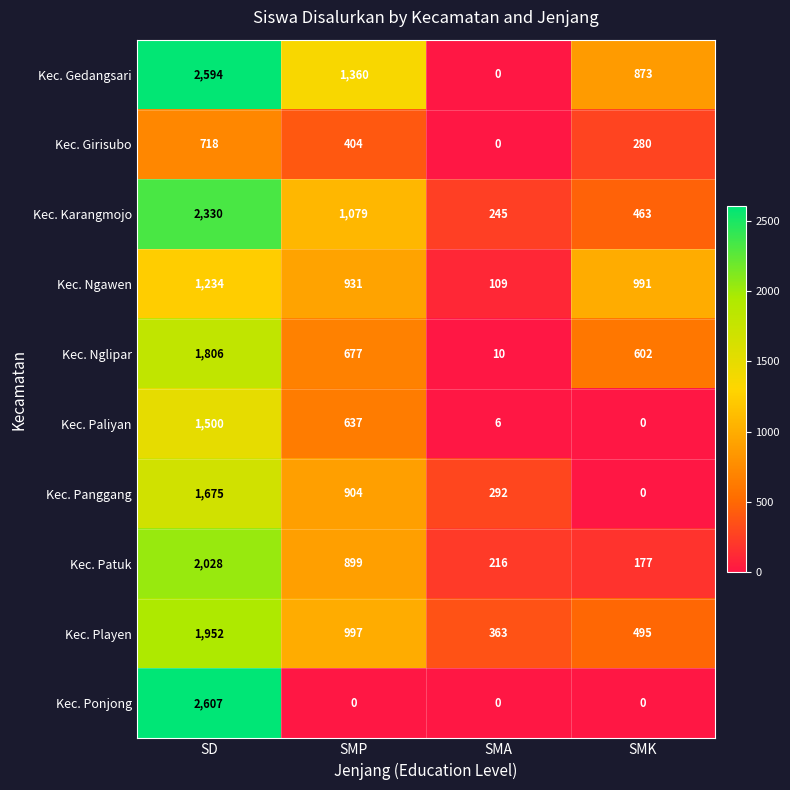

At how many categories does at least one series exceed 1476?

1